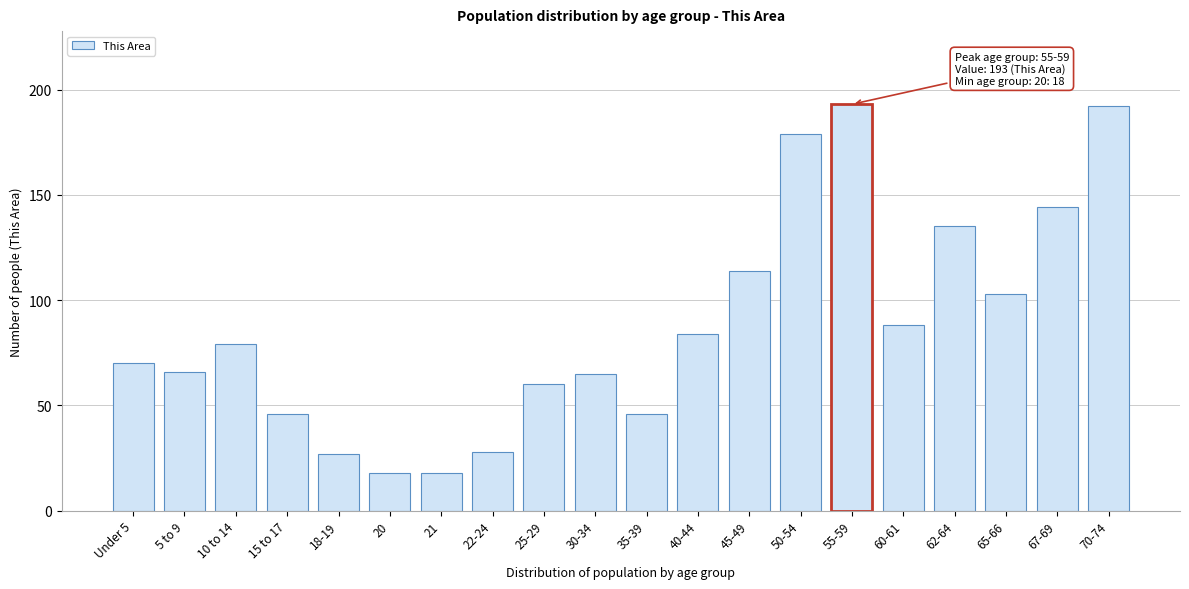

Reading left to right, what are all the values shown in this chart?

70	66	79	46	27	18	18	28	60	65	46	84	114	179	193	88	135	103	144	192